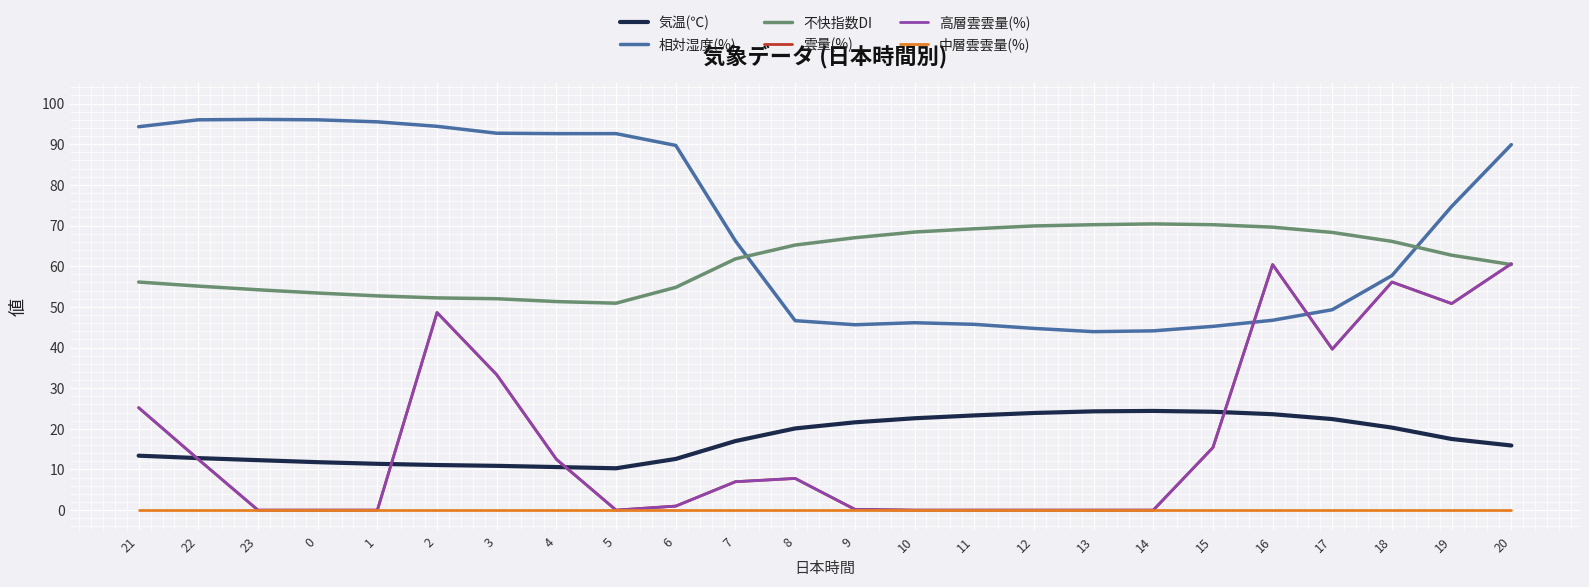

At which category does 不快指数DI reach its first local valley?

5